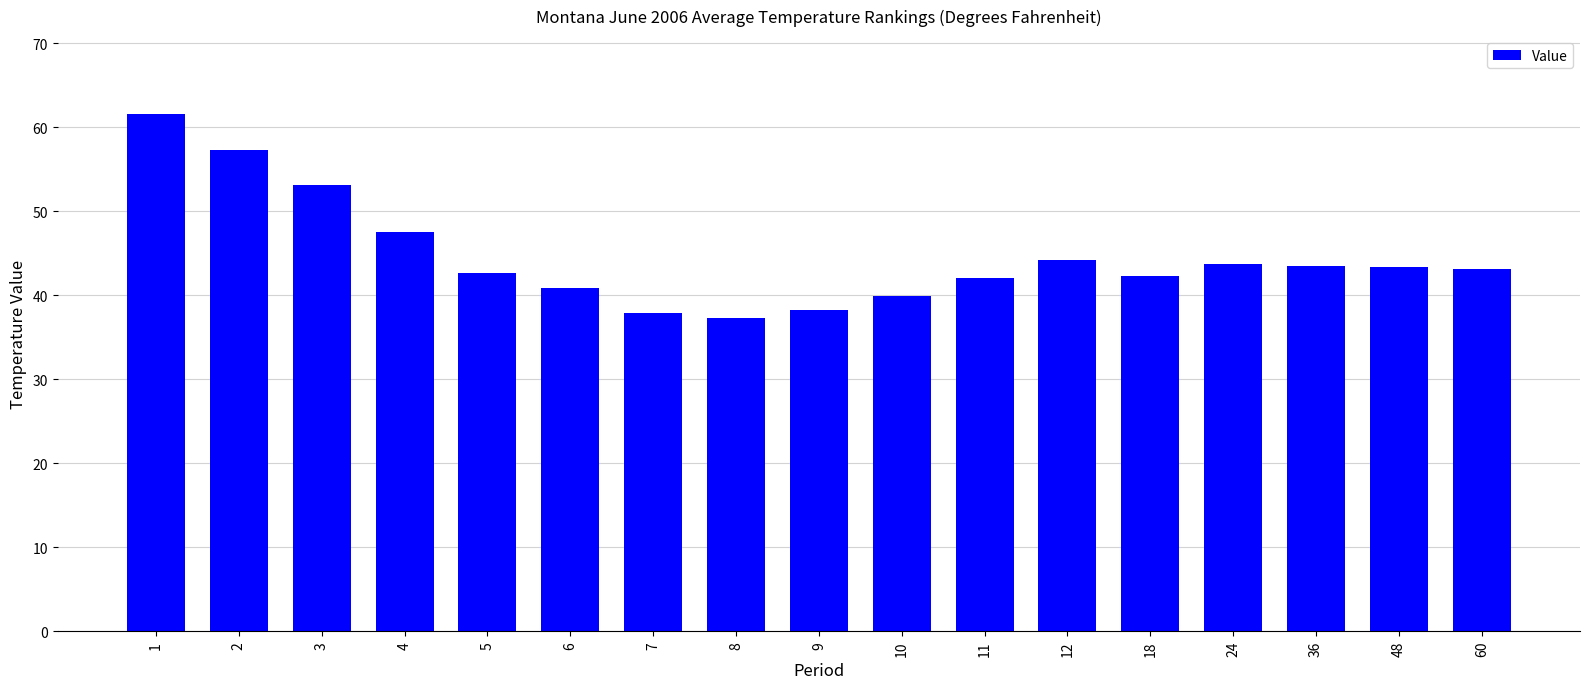

What is the difference between the maximum and minimum values?

24.3